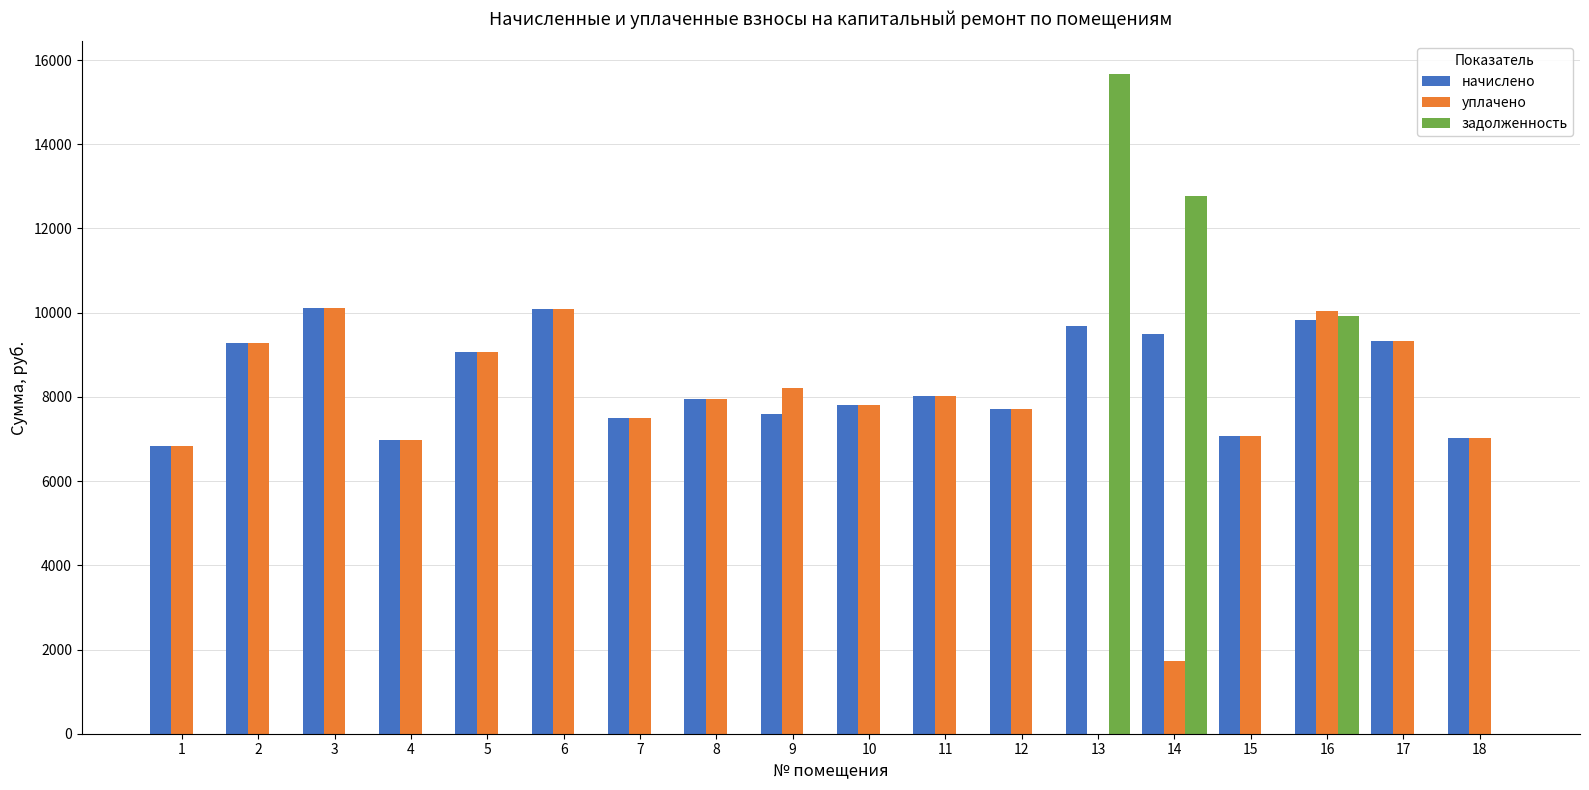

Which series changed the most between 11 and 16?

задолженность